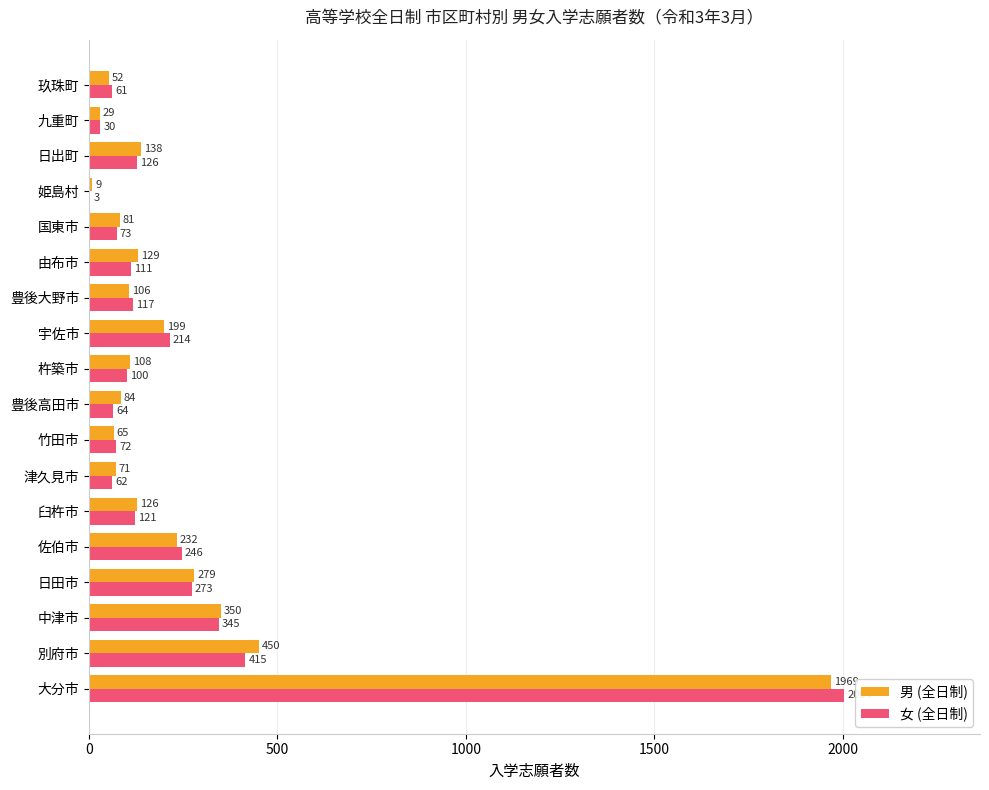

Which series changed the most between 日田市 and 杵築市?

女 (全日制)